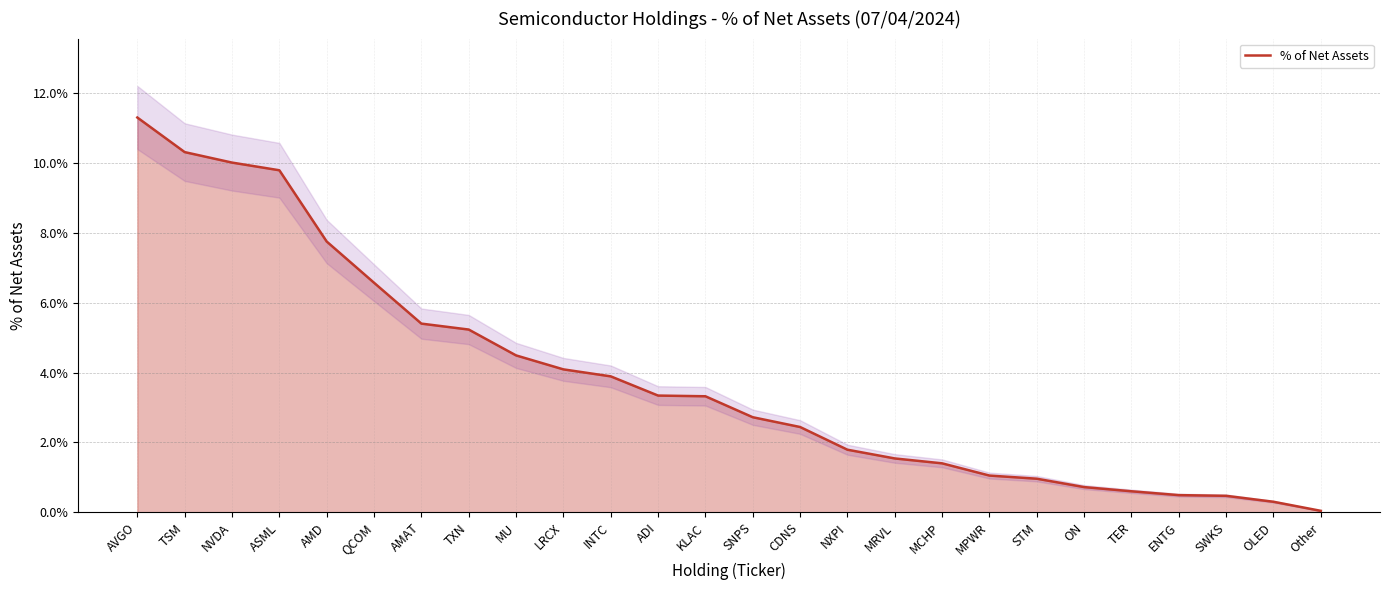

What is the greatest value displayed?

11.3